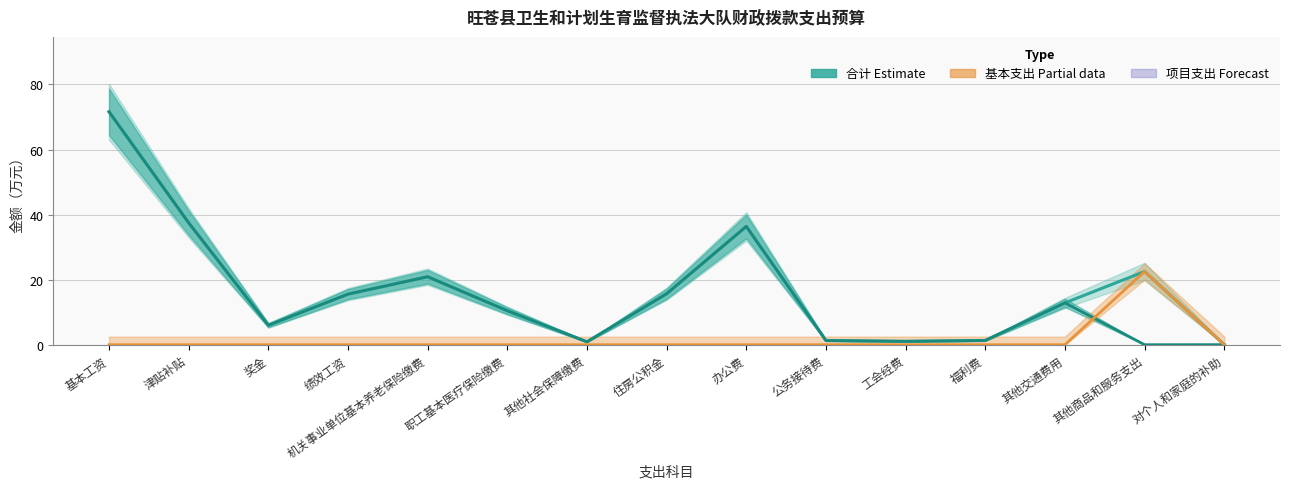

Rank the categories by 合计（Estimate） value from highest to lowest.

基本工资, 津贴补贴, 办公费, 其他商品和服务支出, 机关事业单位基本养老保险缴费, 住房公积金, 绩效工资, 其他交通费用, 职工基本医疗保险缴费, 奖金, 福利费, 公务接待费, 工会经费, 其他社会保障缴费, 对个人和家庭的补助